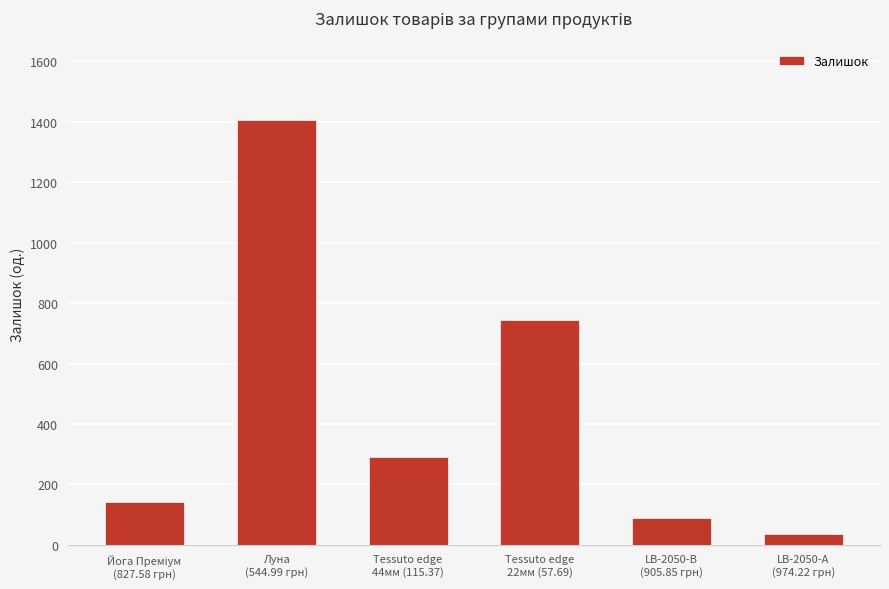

What position from the right is LB-2050-А
(974.22 грн)?

1